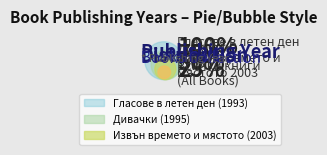

How much of the chart is everything except 432?

66.6%